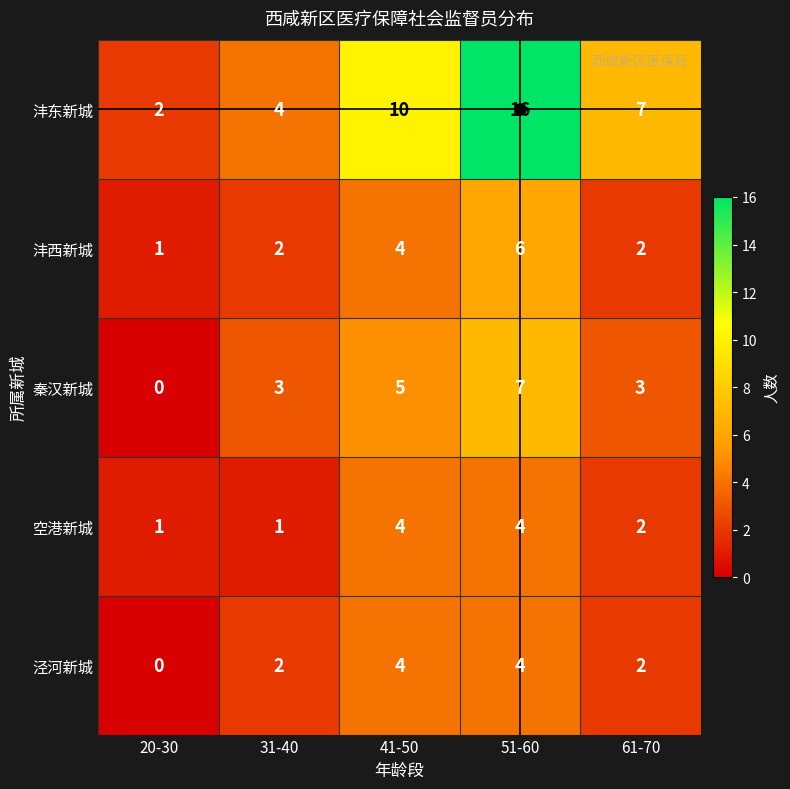

The 泾河新城 series shows 1 at 61-70. True or false?

False